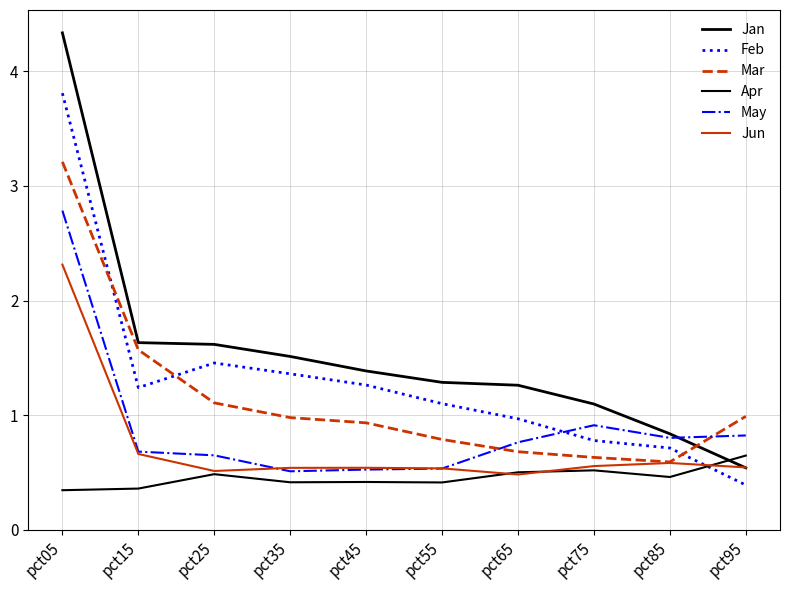

How many lines are shown in the chart?

6